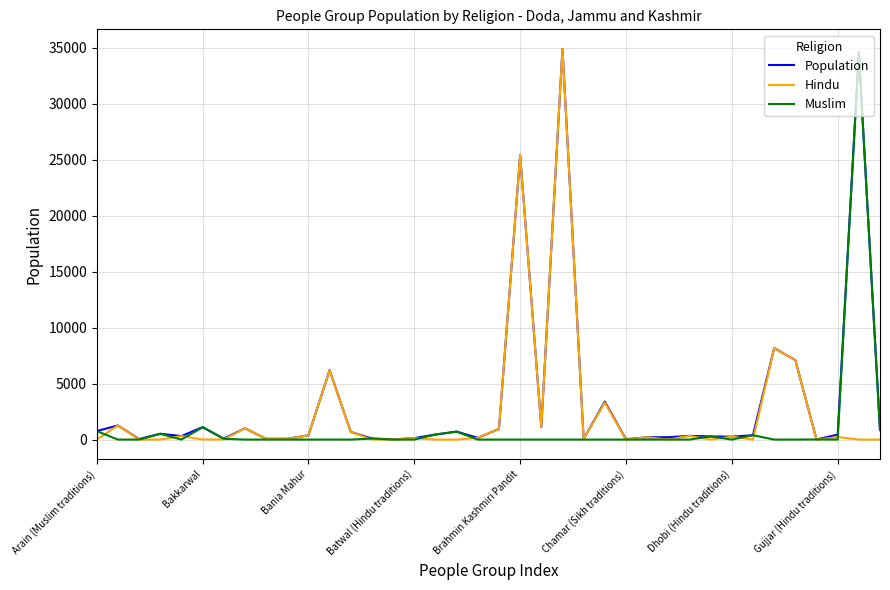

What is the highest value of the Hindu series?

34900